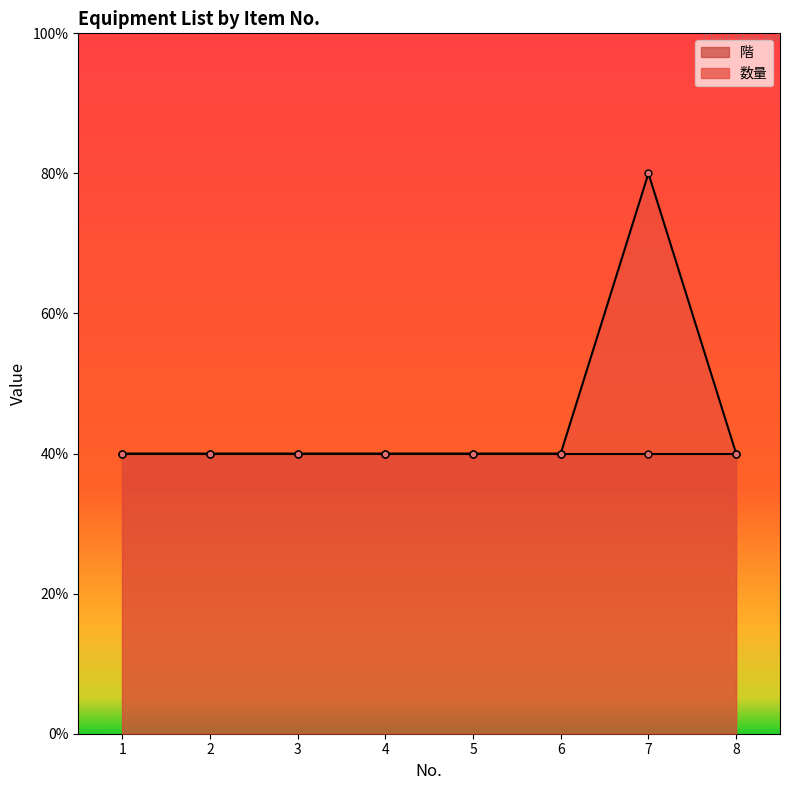

The chart shows a value of 2 at 3. True or false?

False